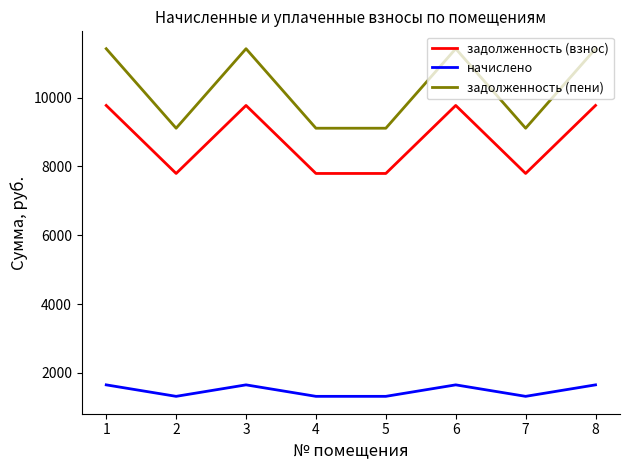

True or false: задолженность (пени) and начислено intersect in this chart.

False